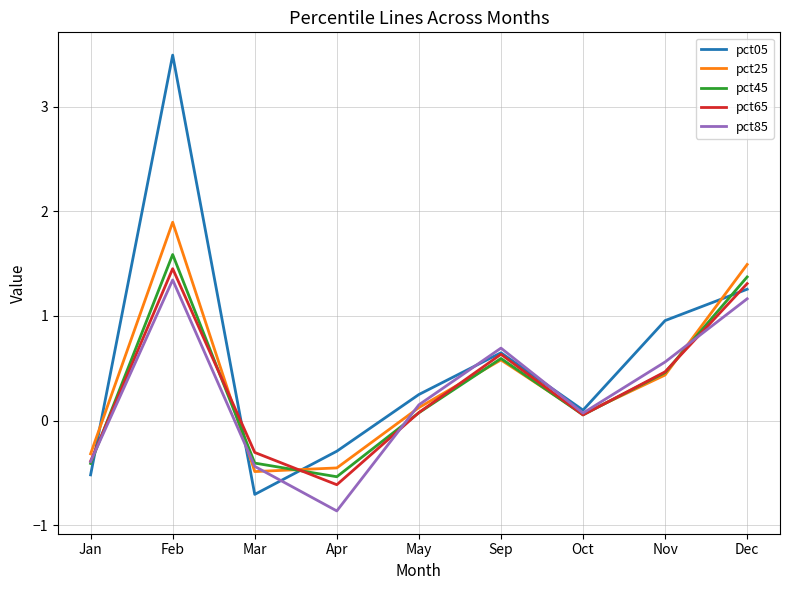

Which series has the largest range (max minus min)?

pct05